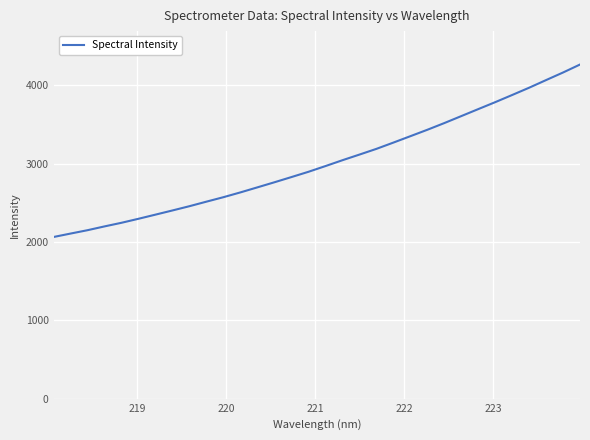

What is the difference between the maximum and minimum values?

2200.8